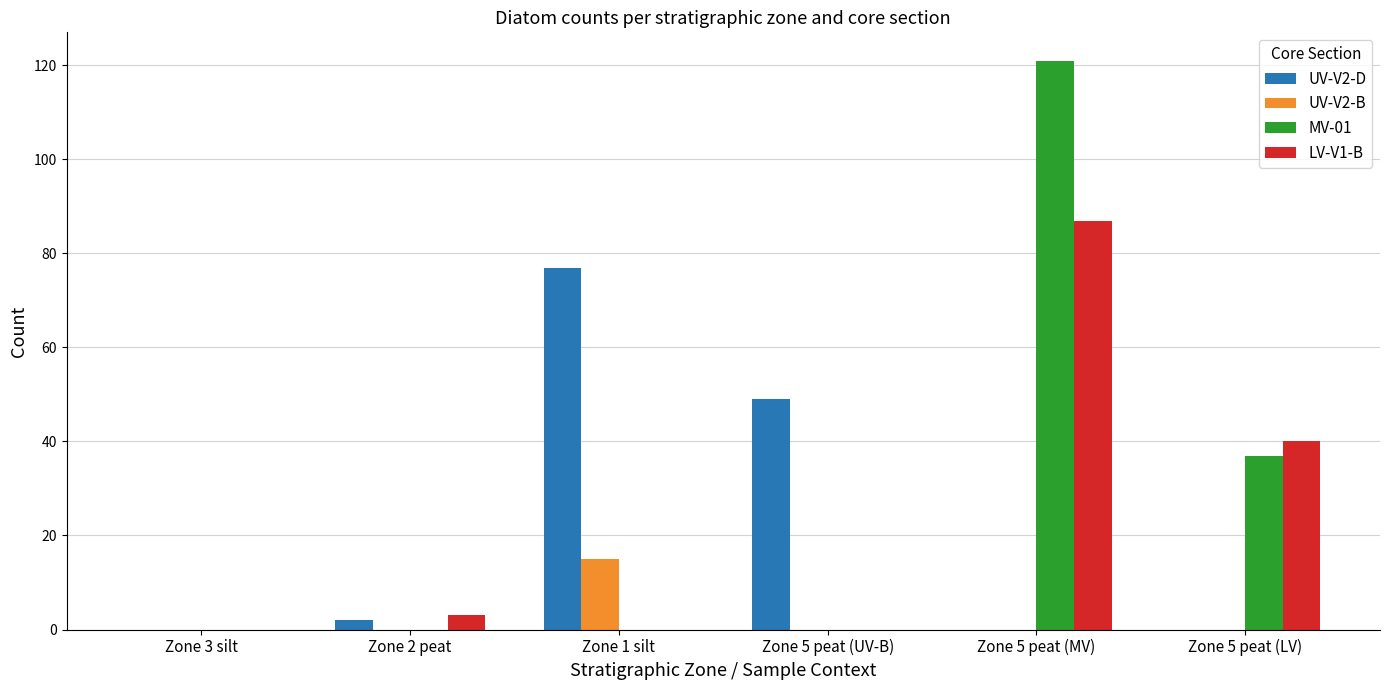

What is the total value across all series at Zone 5 peat (MV)?

208